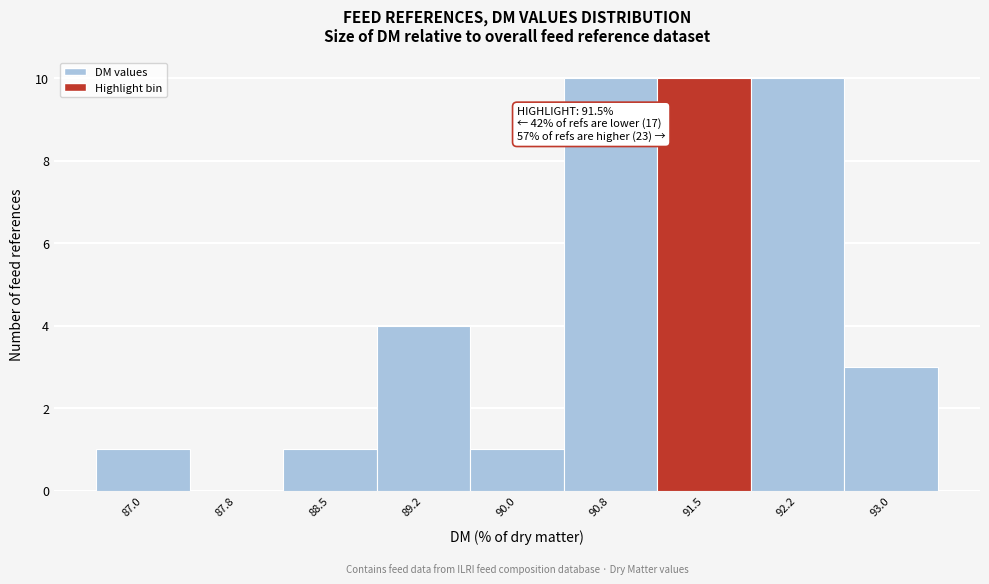

Reading left to right, extract all data points from this chart.

87.0=1	87.8=0	88.5=1	89.2=4	90.0=1	90.8=10	91.5=10	92.2=10	93.0=3